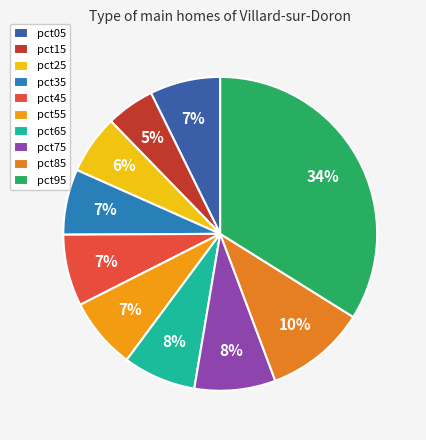

To the nearest percent, what portion does pct45 represent?

7%